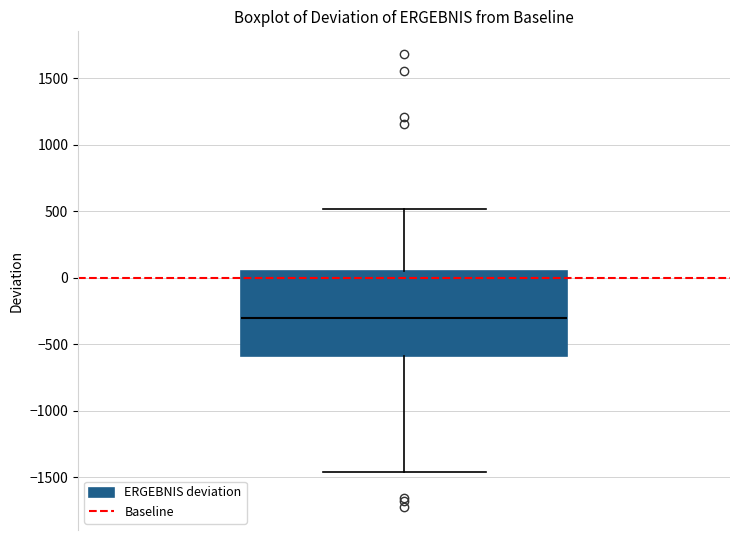

Where does the median line of the box sit on the y-axis? The values are not printed on the chart, so give them approximately, as read against the axis.

-300